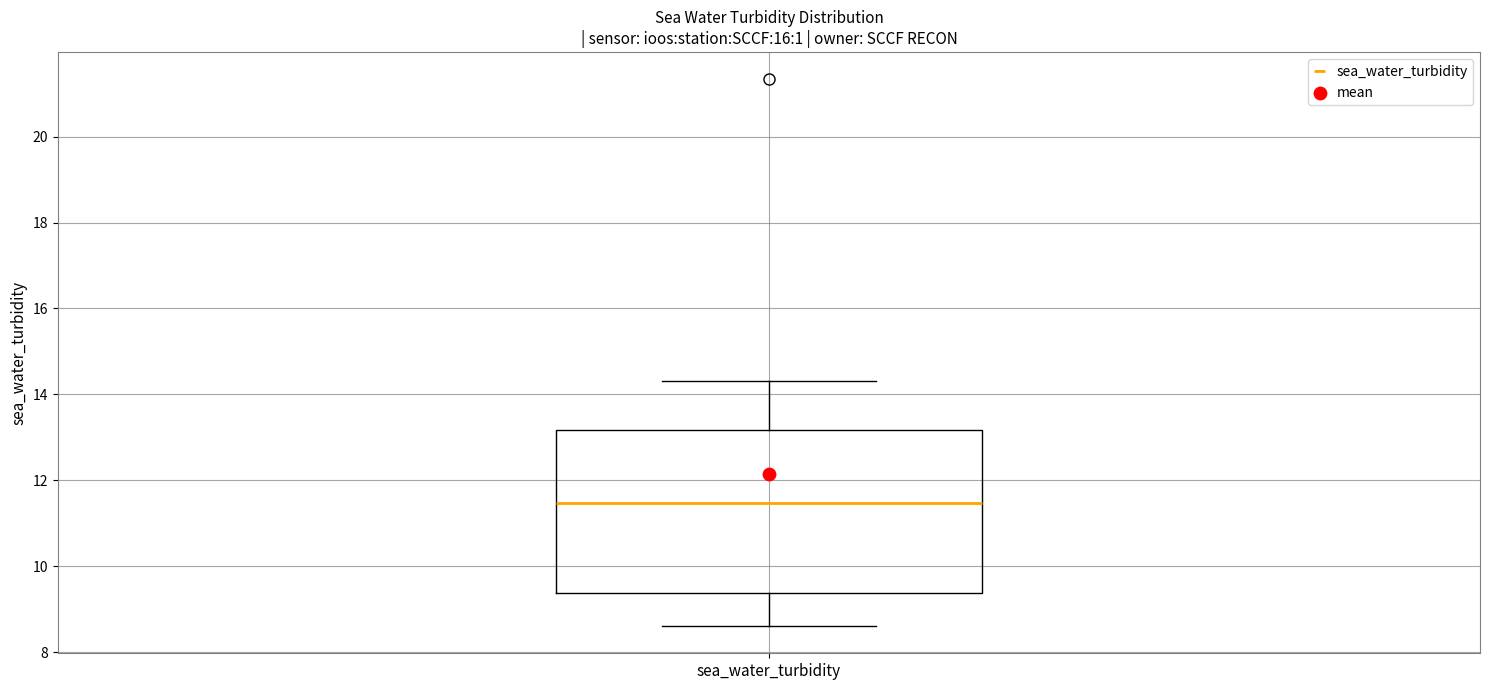

Where is the lower edge of the box for sea_water_turbidity on the y-axis? The values are not printed on the chart, so give them approximately, as read against the axis.

9.4